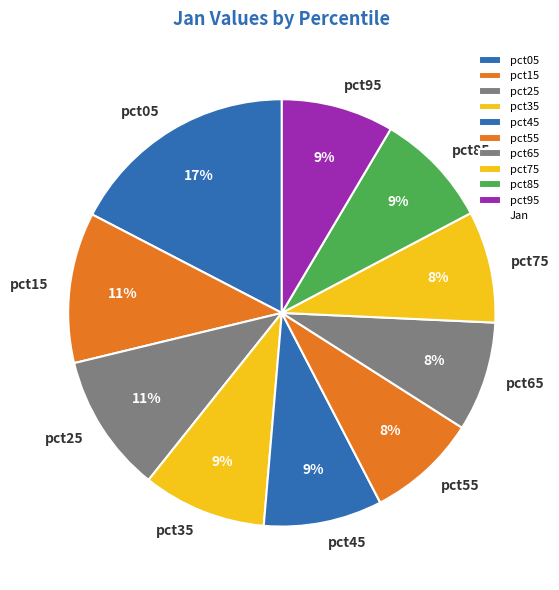

Is pct55 the majority of the pie?

No